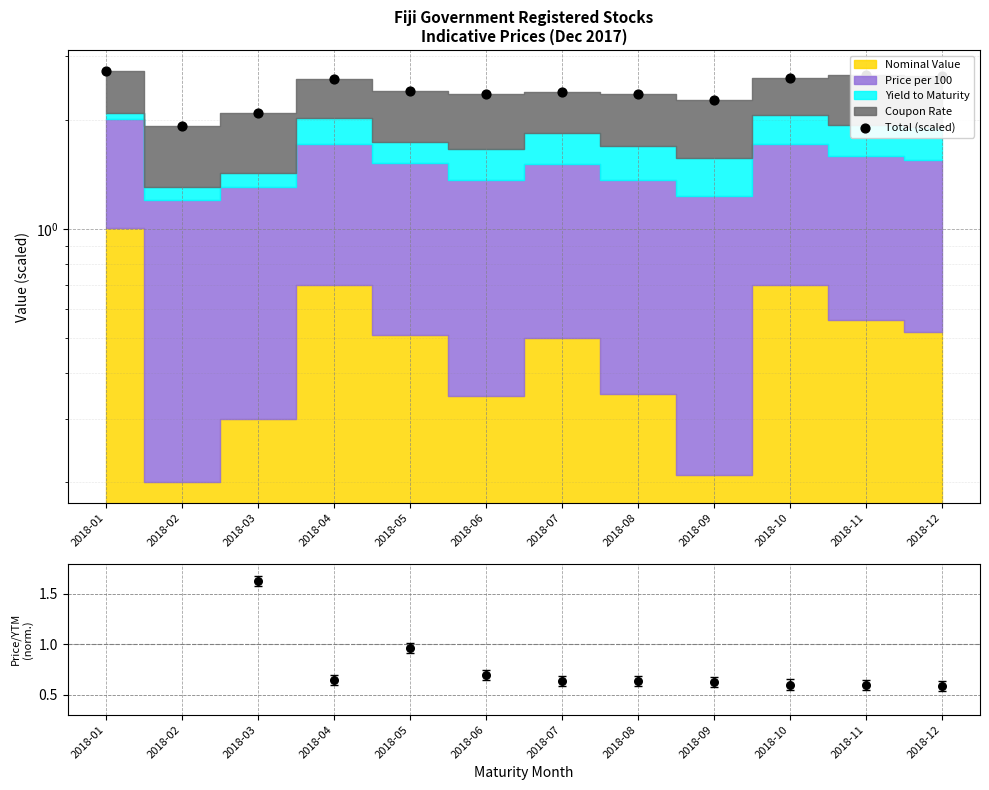

Which series has the largest Y range (max minus min)?

Price/YTM ratio